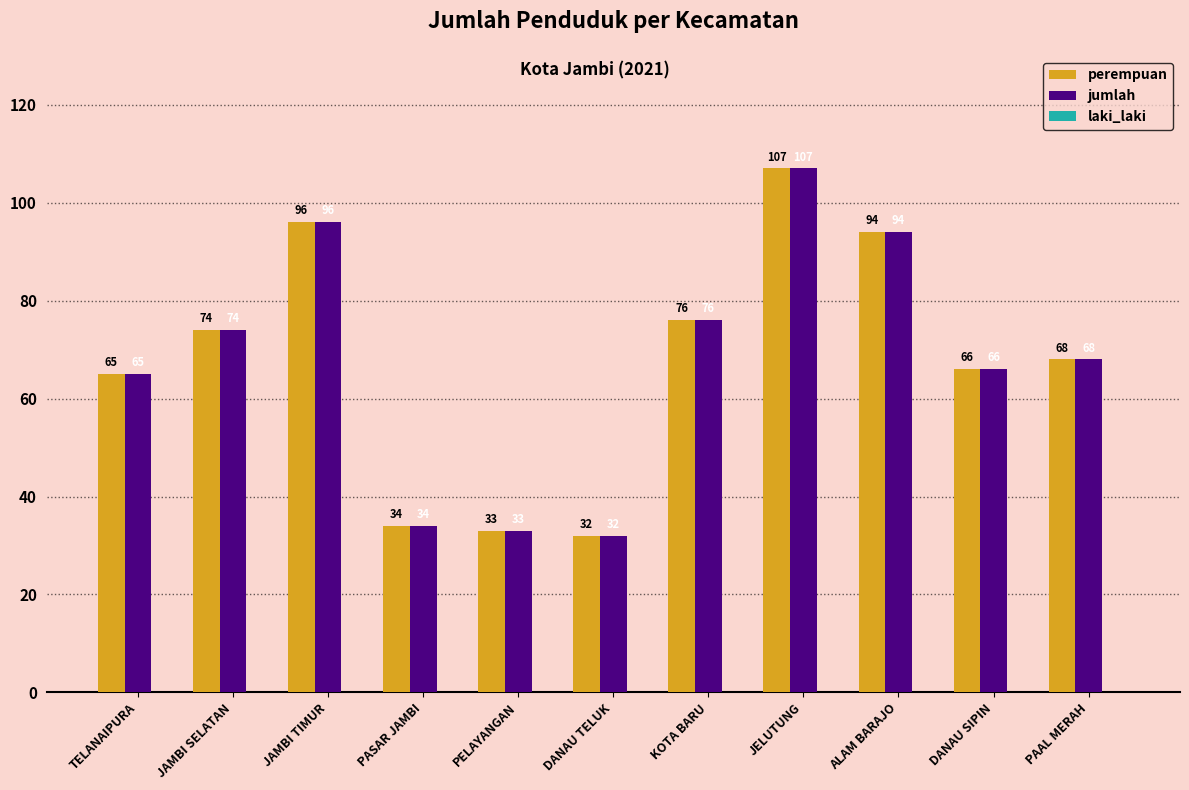

What is the sum of the perempuan values at PELAYANGAN and JAMBI TIMUR?

129